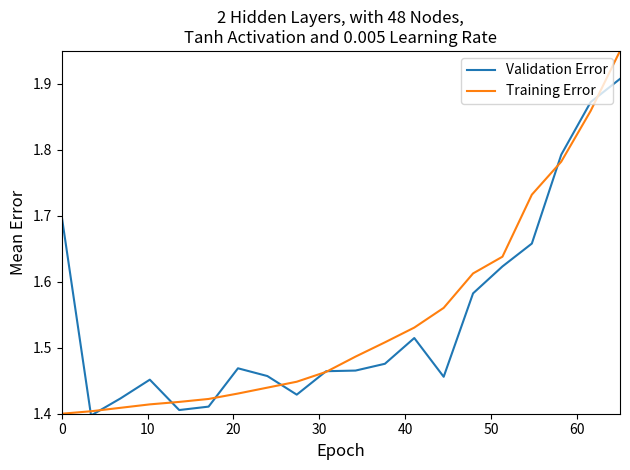

Rank the series by their maximum value, from highest to lowest.

Training Error, Validation Error